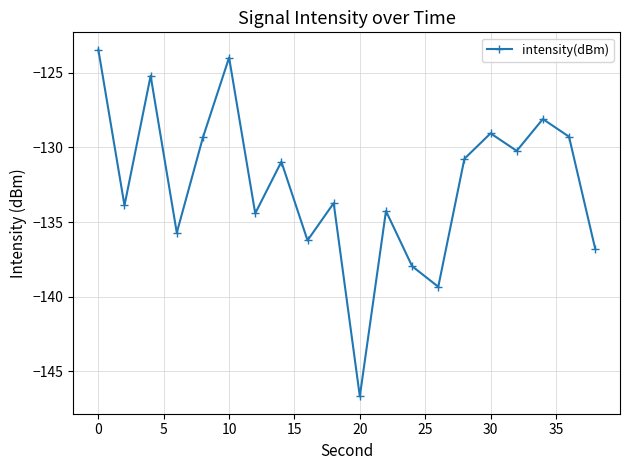

What is the value of the 11th point from the left?

-146.7